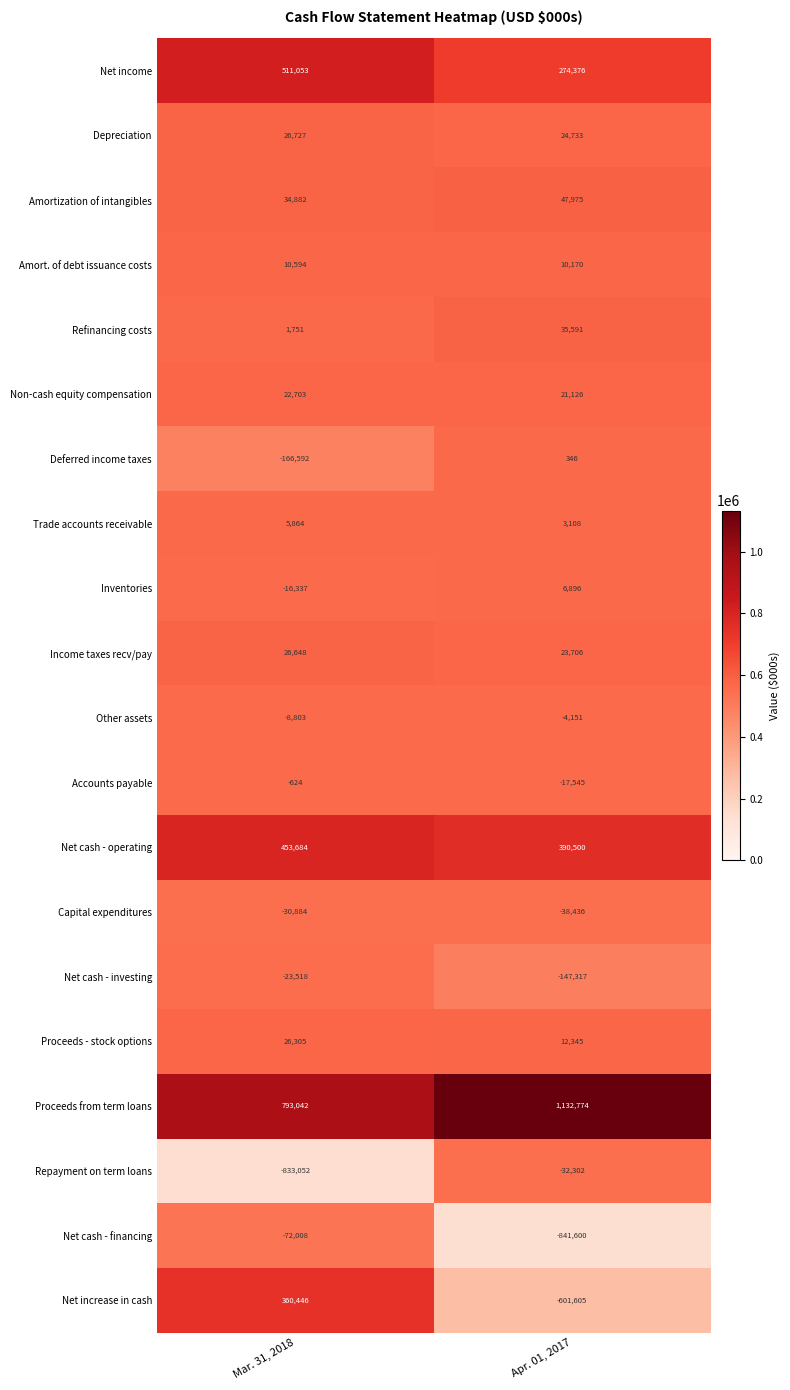

What is the spread (max minus min) of values at Apr. 01, 2017?

1974374